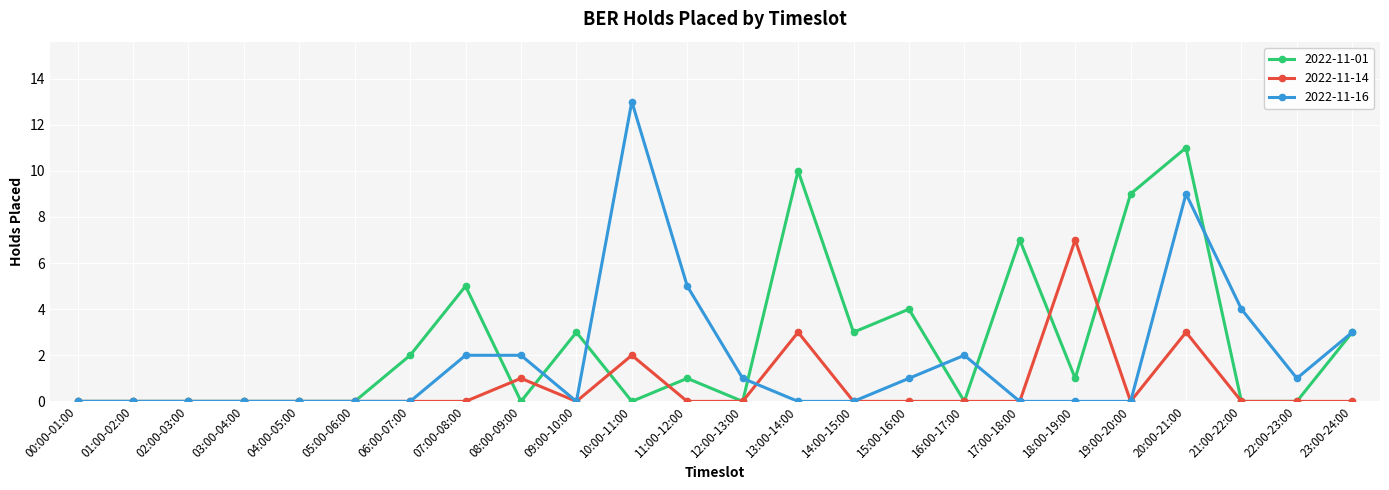

Reading left to right, list all the values displayed in this chart.

2022-11-01: 00:00-01:00=0	01:00-02:00=0	02:00-03:00=0	03:00-04:00=0	04:00-05:00=0	05:00-06:00=0	06:00-07:00=2	07:00-08:00=5	08:00-09:00=0	09:00-10:00=3	10:00-11:00=0	11:00-12:00=1	12:00-13:00=0	13:00-14:00=10	14:00-15:00=3	15:00-16:00=4	16:00-17:00=0	17:00-18:00=7	18:00-19:00=1	19:00-20:00=9	20:00-21:00=11	21:00-22:00=0	22:00-23:00=0	23:00-24:00=3
2022-11-14: 00:00-01:00=0	01:00-02:00=0	02:00-03:00=0	03:00-04:00=0	04:00-05:00=0	05:00-06:00=0	06:00-07:00=0	07:00-08:00=0	08:00-09:00=1	09:00-10:00=0	10:00-11:00=2	11:00-12:00=0	12:00-13:00=0	13:00-14:00=3	14:00-15:00=0	15:00-16:00=0	16:00-17:00=0	17:00-18:00=0	18:00-19:00=7	19:00-20:00=0	20:00-21:00=3	21:00-22:00=0	22:00-23:00=0	23:00-24:00=0
2022-11-16: 00:00-01:00=0	01:00-02:00=0	02:00-03:00=0	03:00-04:00=0	04:00-05:00=0	05:00-06:00=0	06:00-07:00=0	07:00-08:00=2	08:00-09:00=2	09:00-10:00=0	10:00-11:00=13	11:00-12:00=5	12:00-13:00=1	13:00-14:00=0	14:00-15:00=0	15:00-16:00=1	16:00-17:00=2	17:00-18:00=0	18:00-19:00=0	19:00-20:00=0	20:00-21:00=9	21:00-22:00=4	22:00-23:00=1	23:00-24:00=3